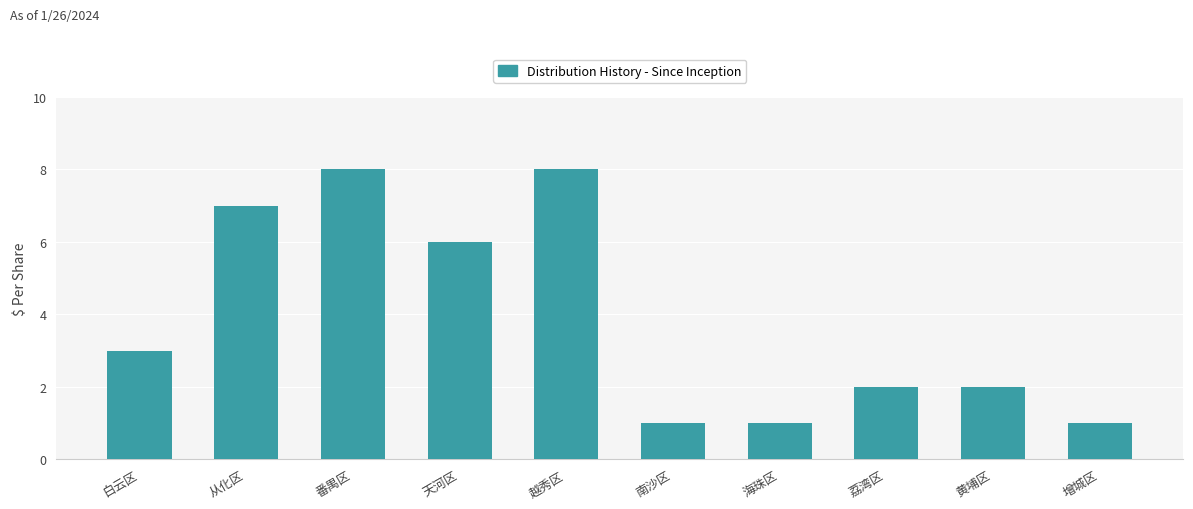

What position from the right is 白云区?

10